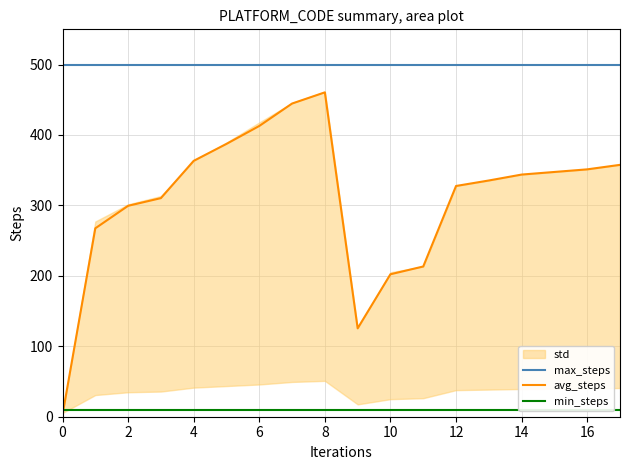

The value of avg_steps at 2 is 198.9. True or false?

False